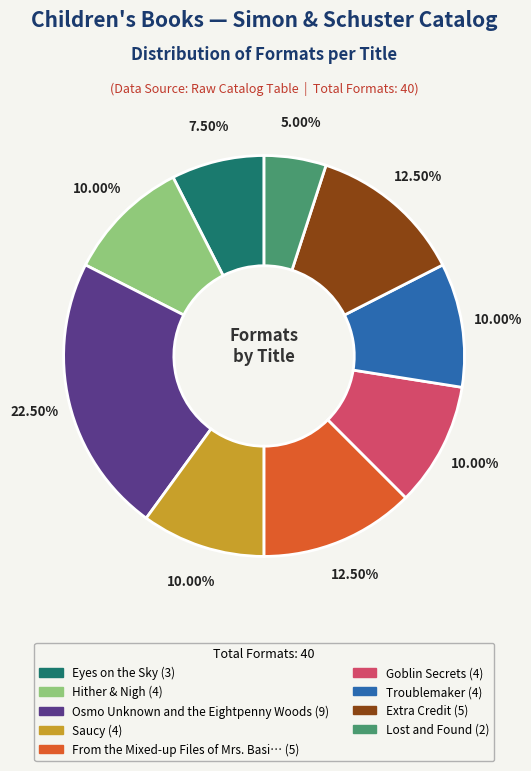

Count the number of slices in the pie.

9